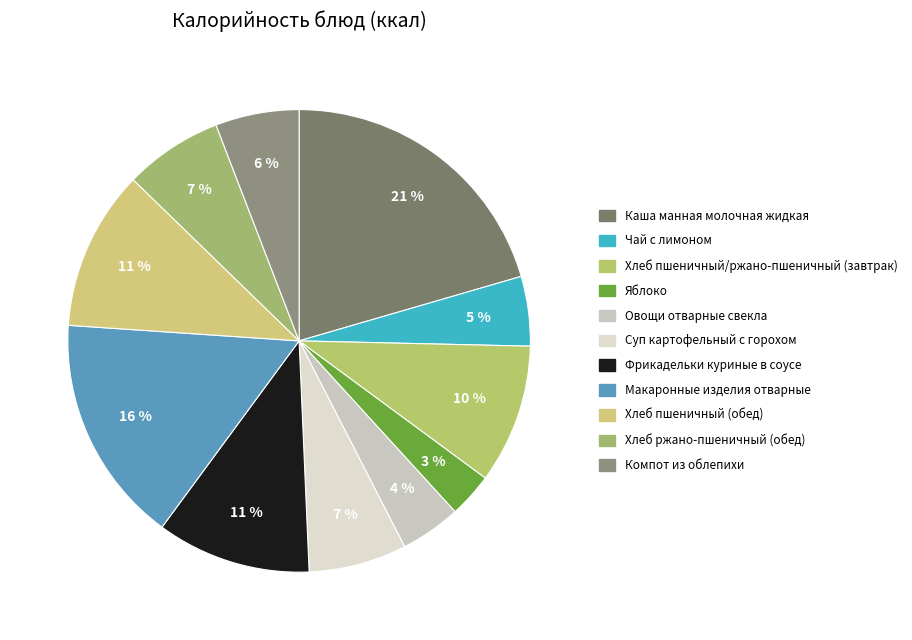

Combined, do Хлеб пшеничный (обед) and Компот из облепихи account for over 50%?

No